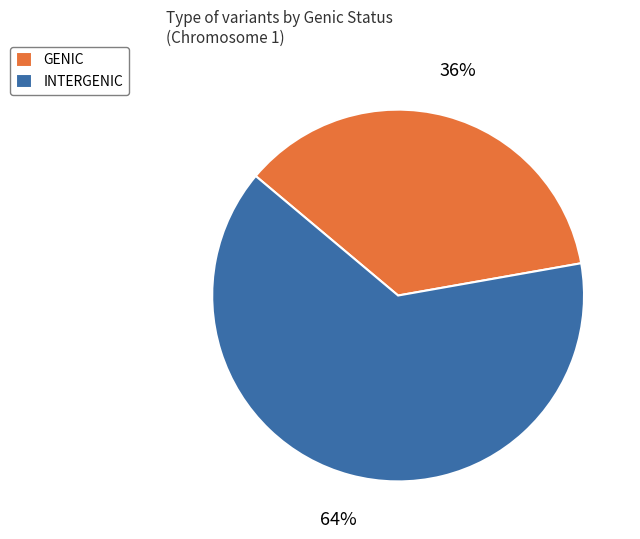

What is the majority slice?

INTERGENIC